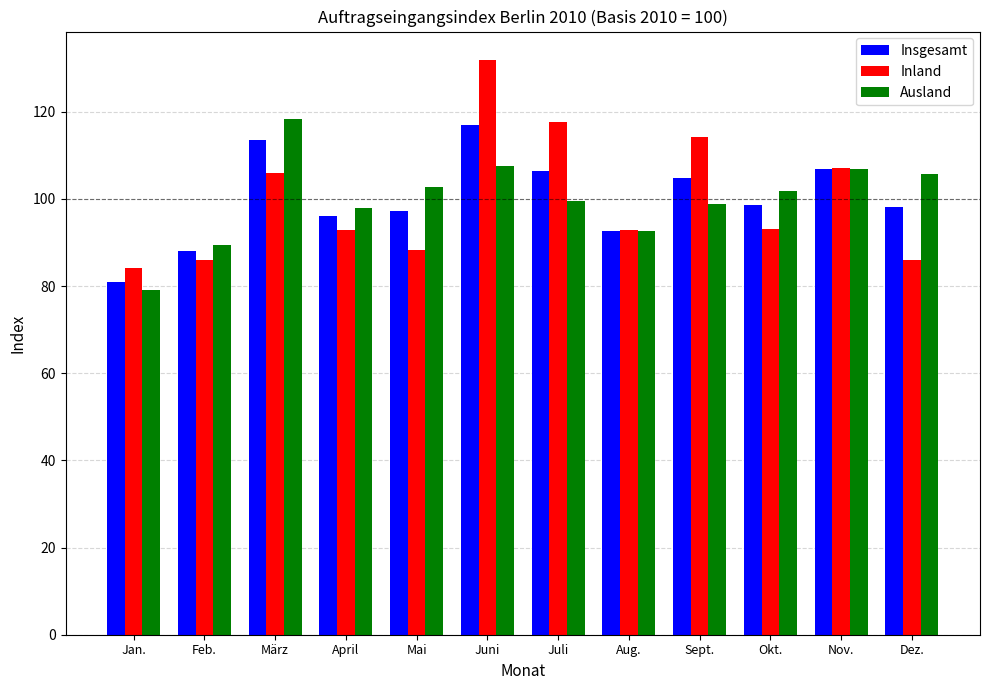

Count the number of data series in this chart.

3